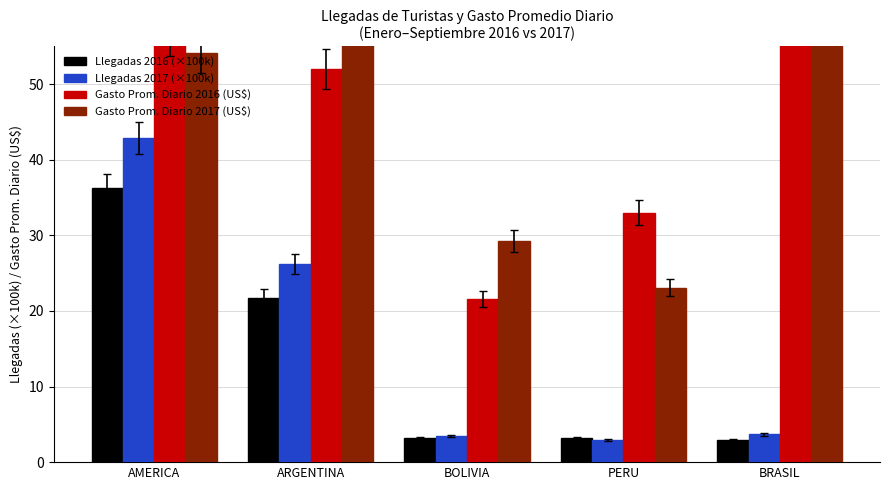

The Gasto Prom. Diario 2016 (US$) series shows 21.6 at BOLIVIA. True or false?

True